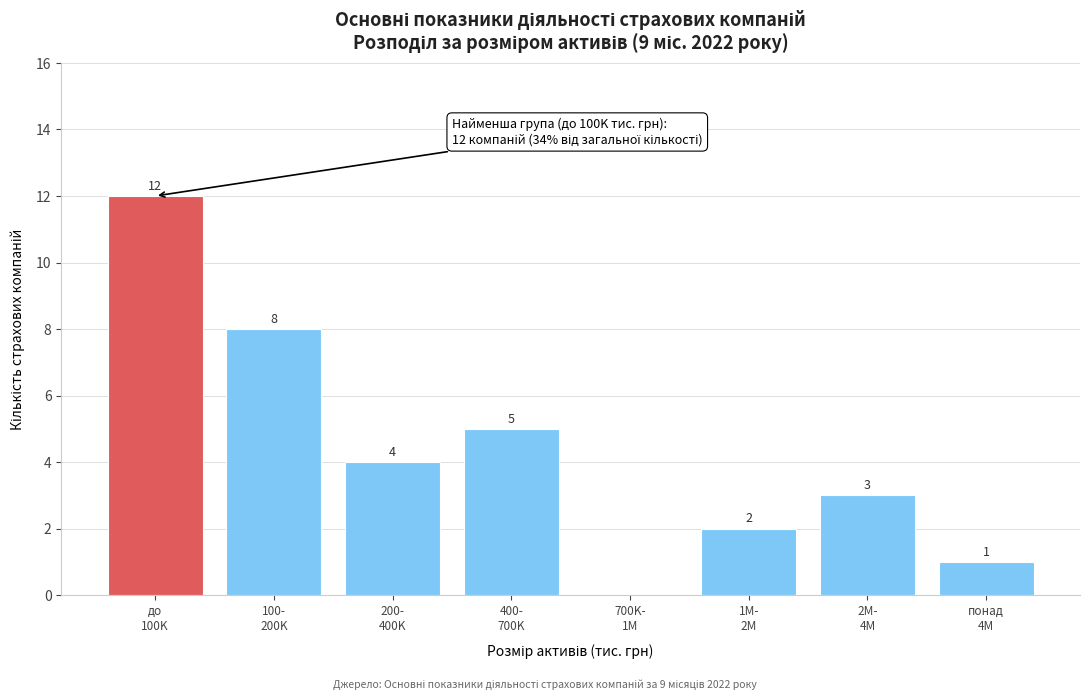

What is the greatest value displayed?

12